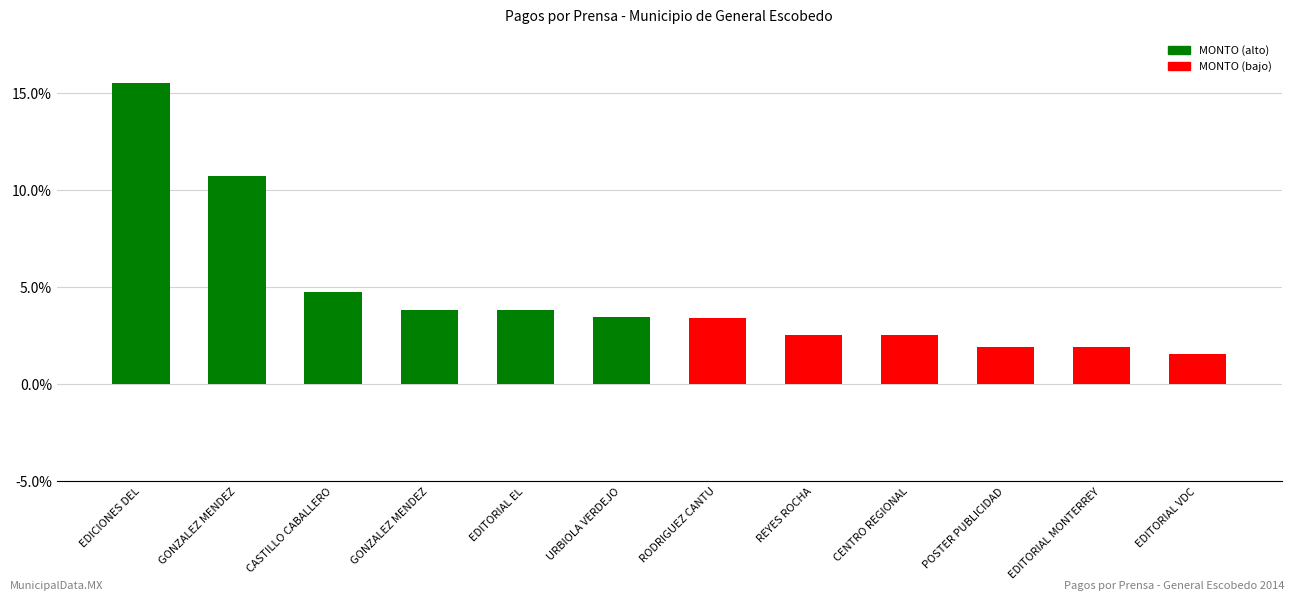

What is the difference between the maximum and minimum values?

13.9